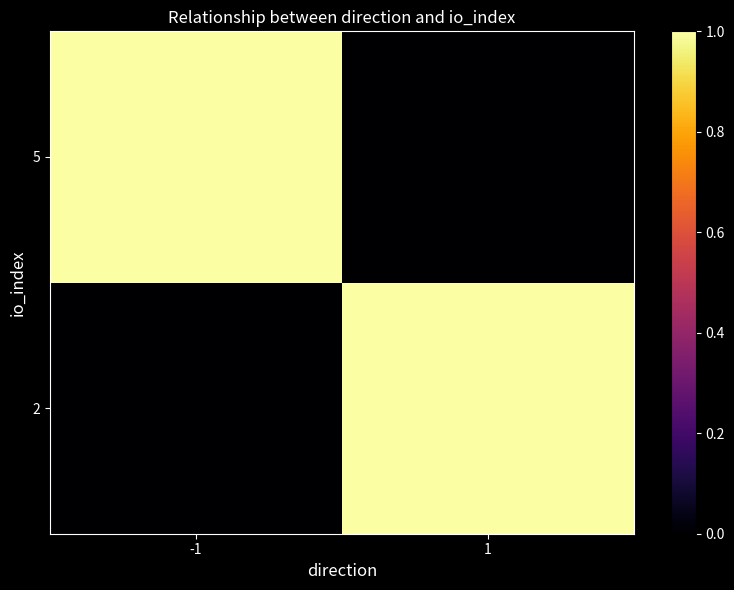

Which series has the widest spread of values?

2